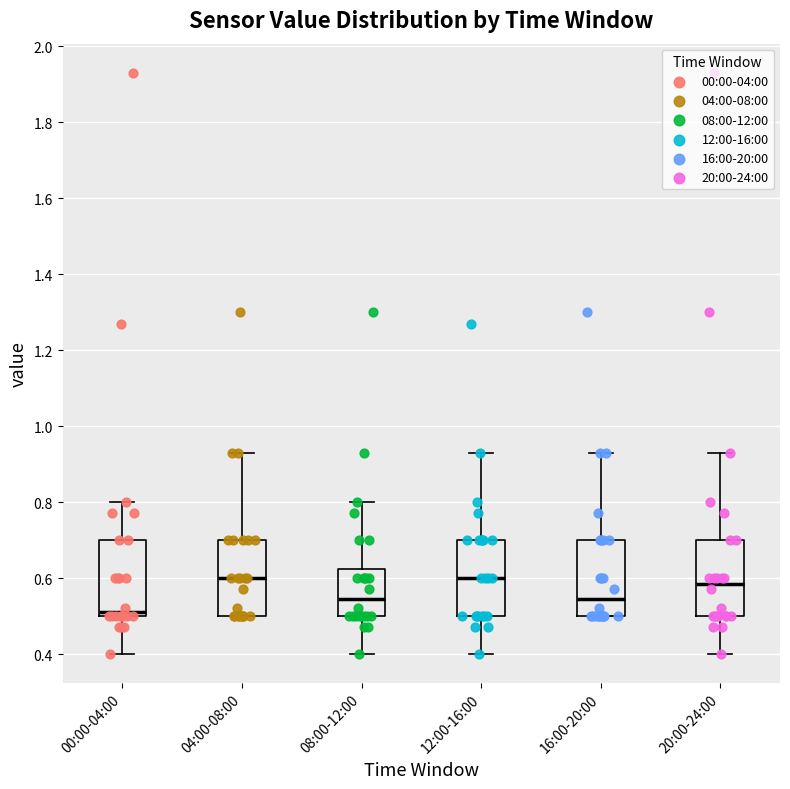

Where is the lower edge of the box for 20:00-24:00 on the y-axis? The values are not printed on the chart, so give them approximately, as read against the axis.

0.50